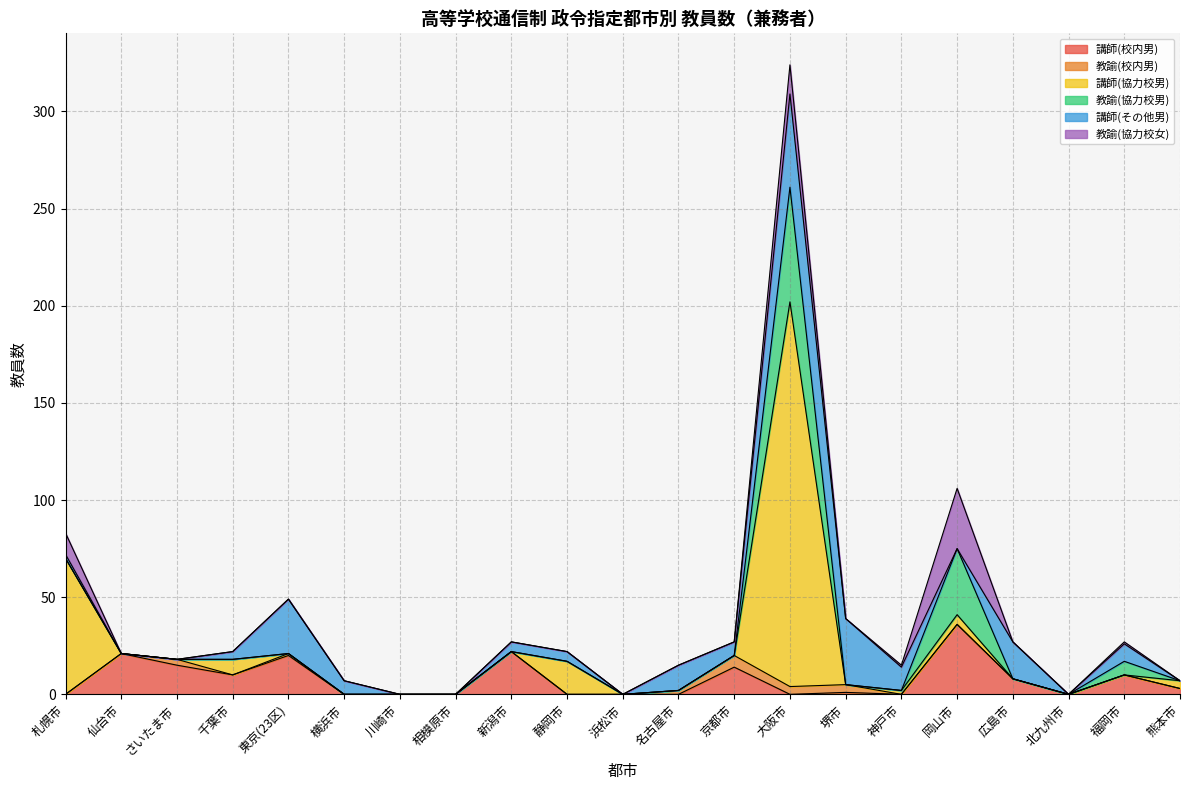

What is the sum of all 講師(校内男) values?

160